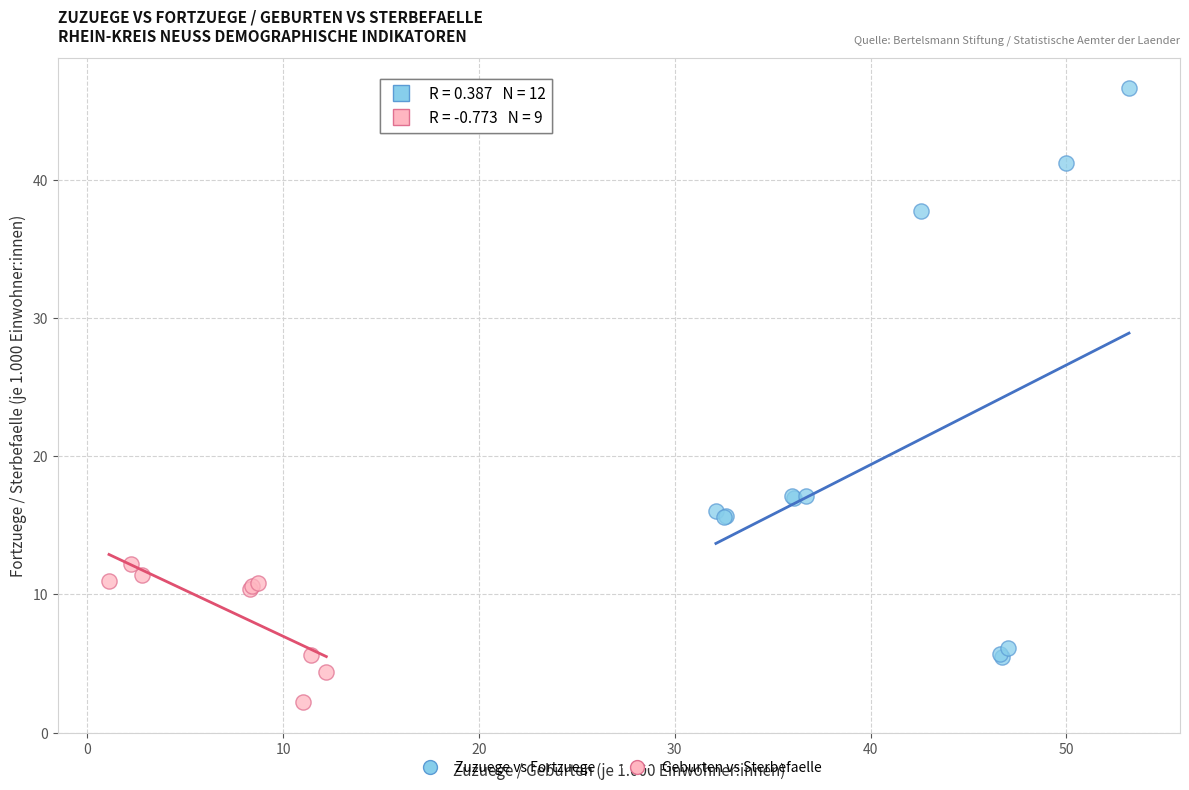

Which series contains the lowest Y value?

Geburten vs Sterbefaelle